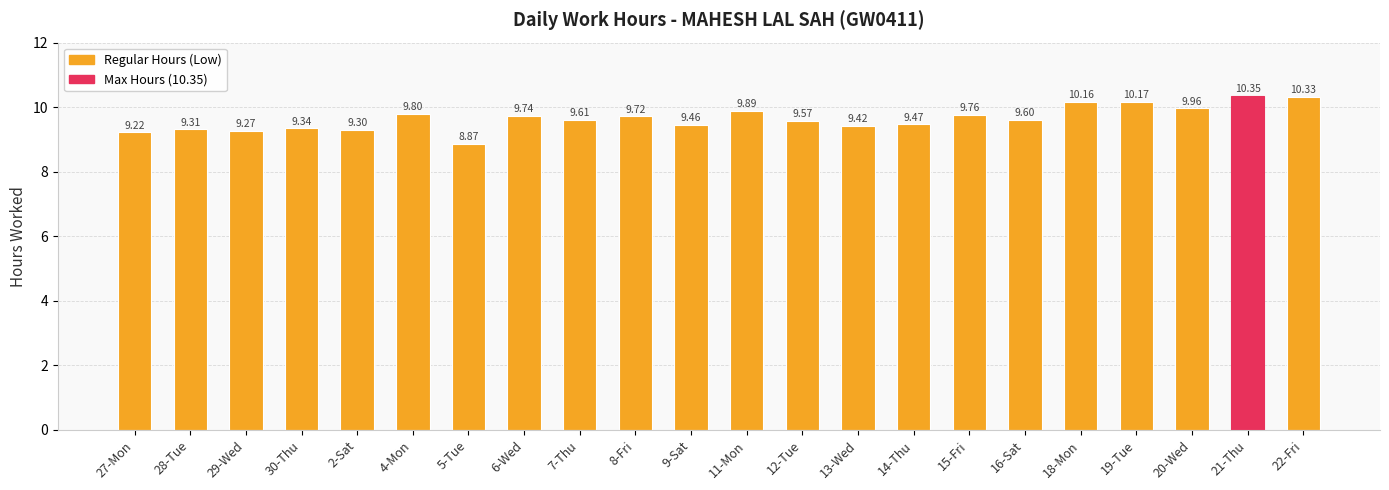

The value at 28-Tue is 9.3. True or false?

True